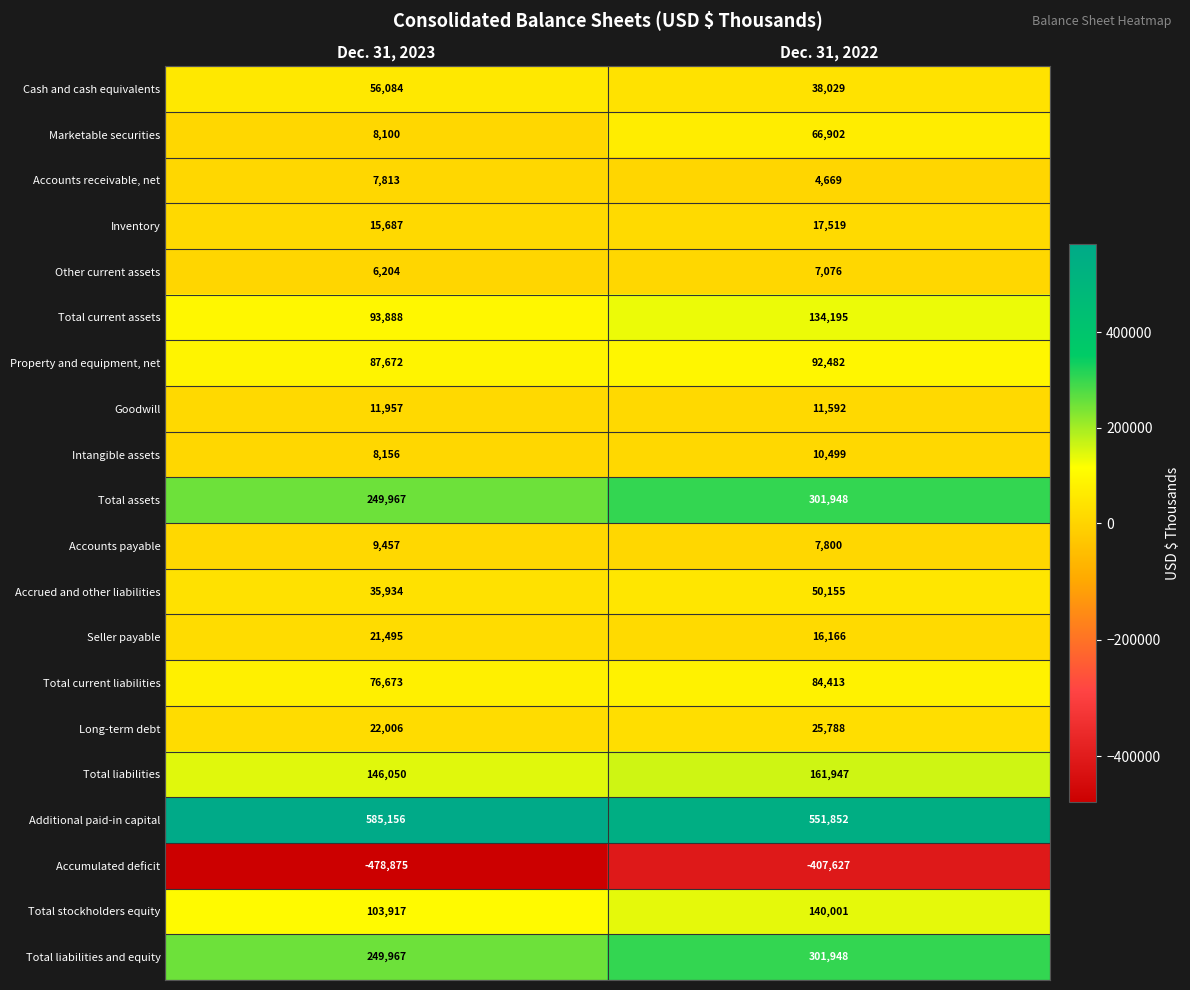

Count the number of categories in the chart.

2